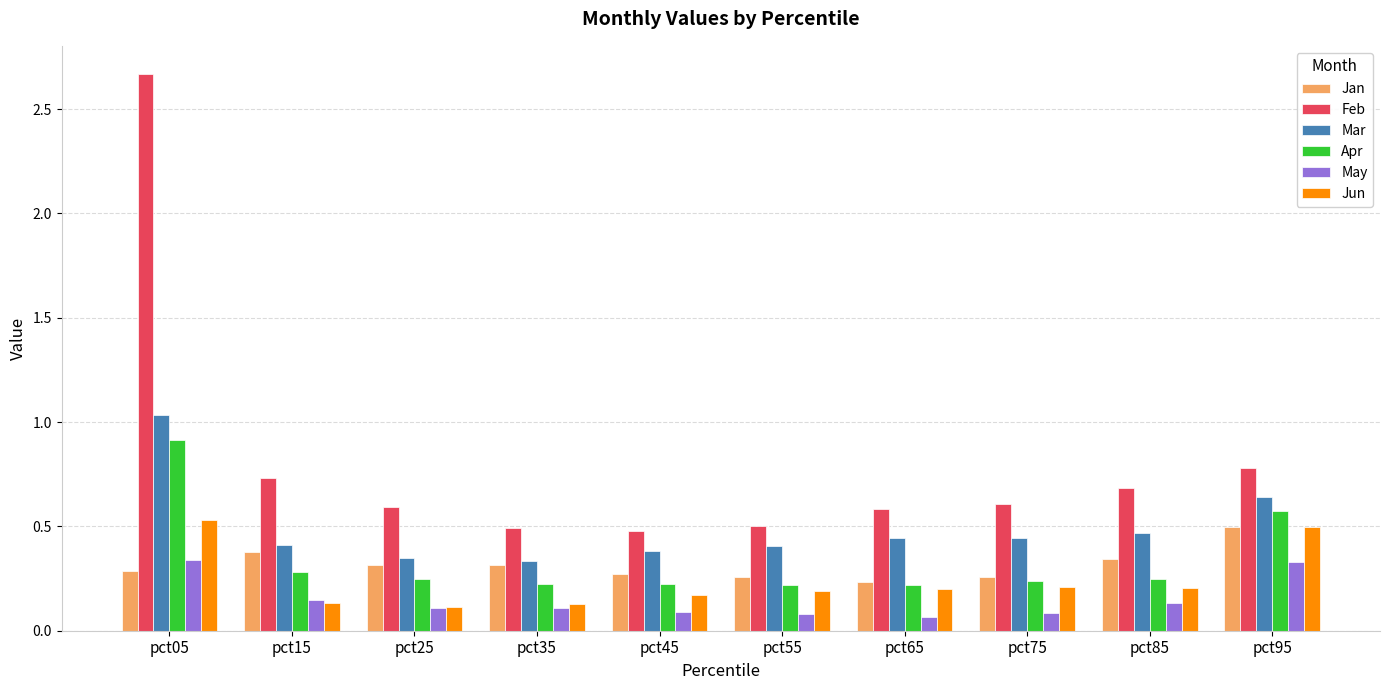

Which label corresponds to the largest value in the chart?

pct05